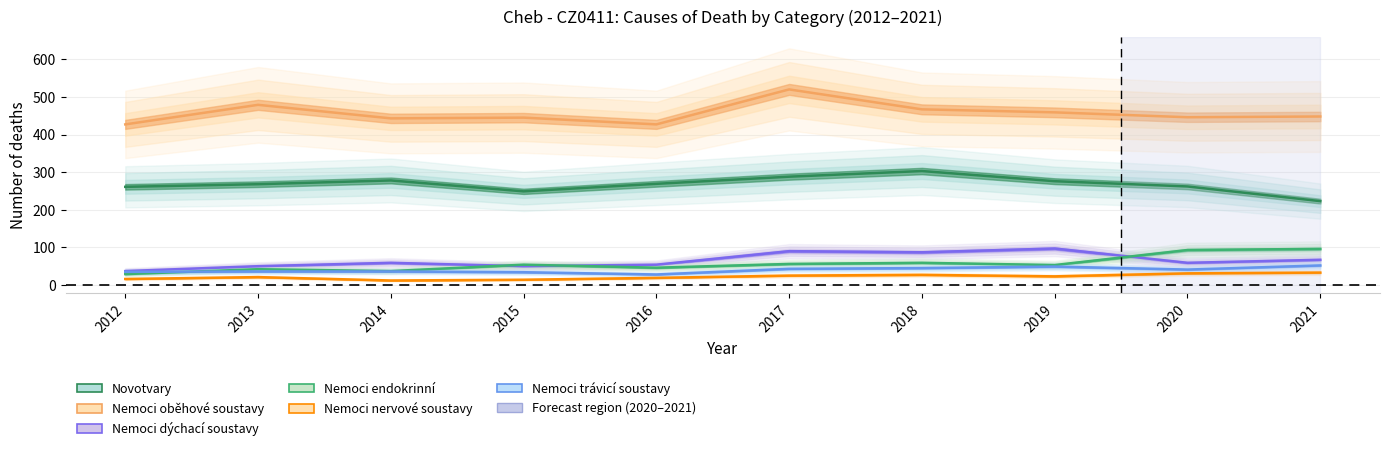

The value of Nemoci trávicí soustavy at 2020 is 41. True or false?

True